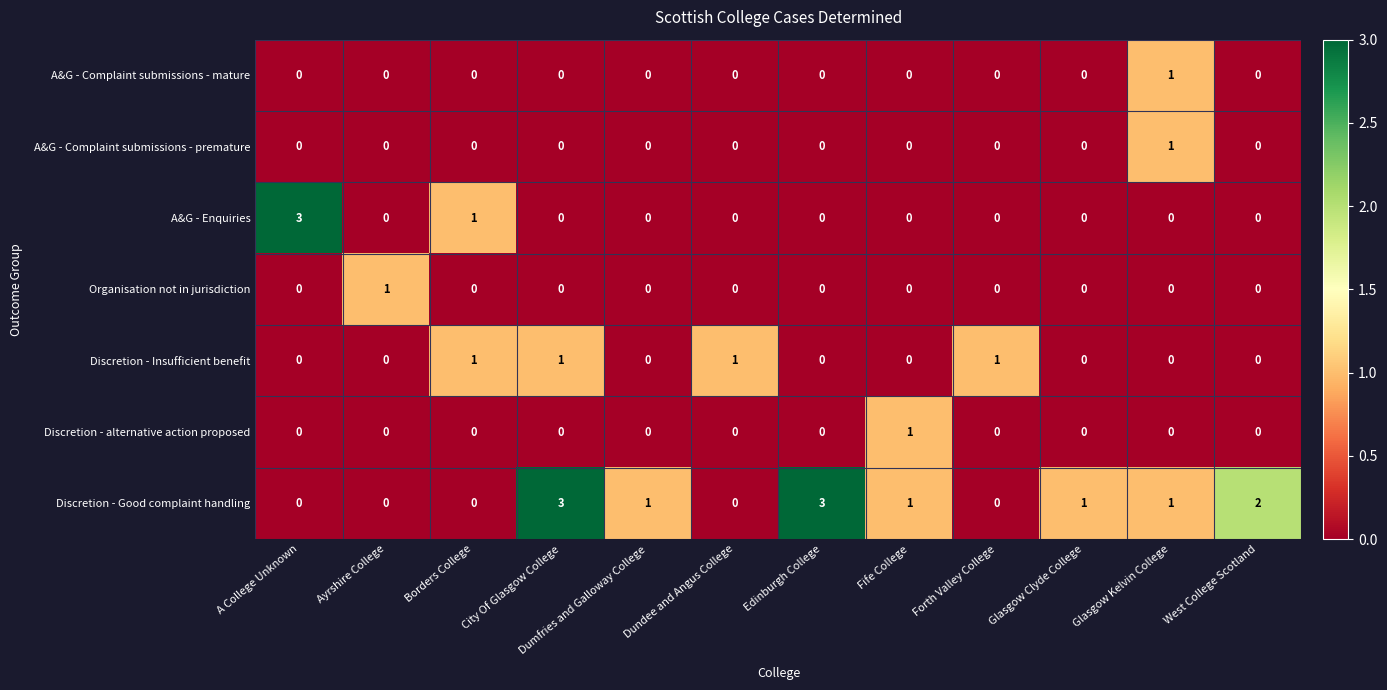

At which label does Discretion - Good complaint handling first exceed 1?

City Of Glasgow College